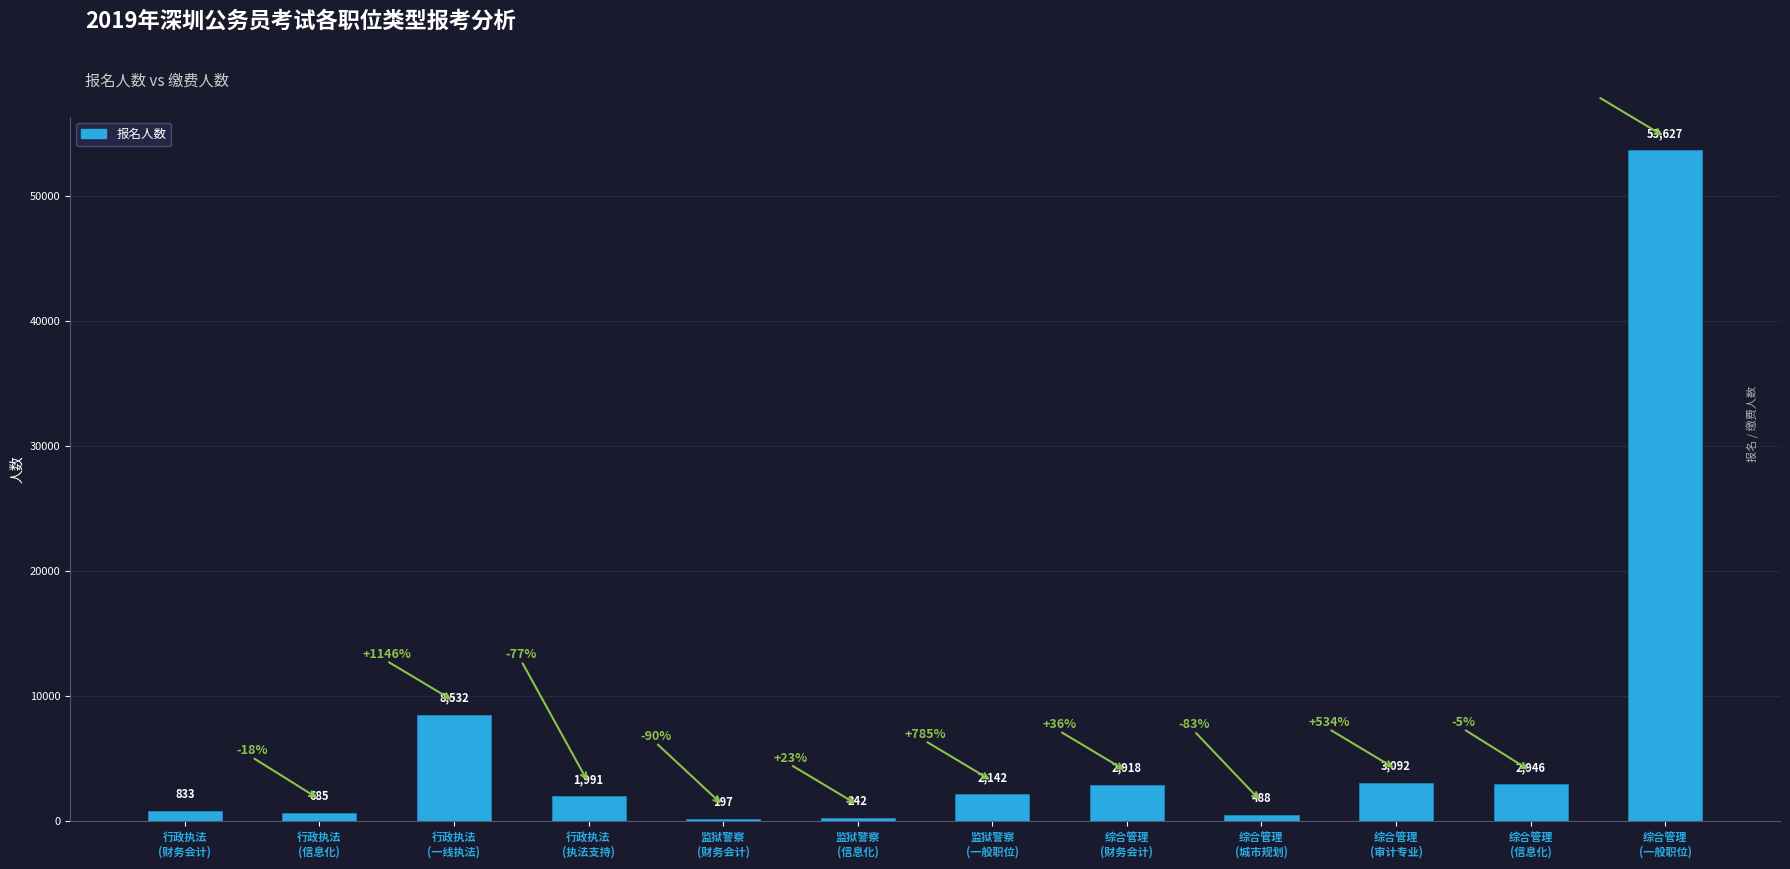

Which category has the highest value across all series?

综合管理
(一般职位)